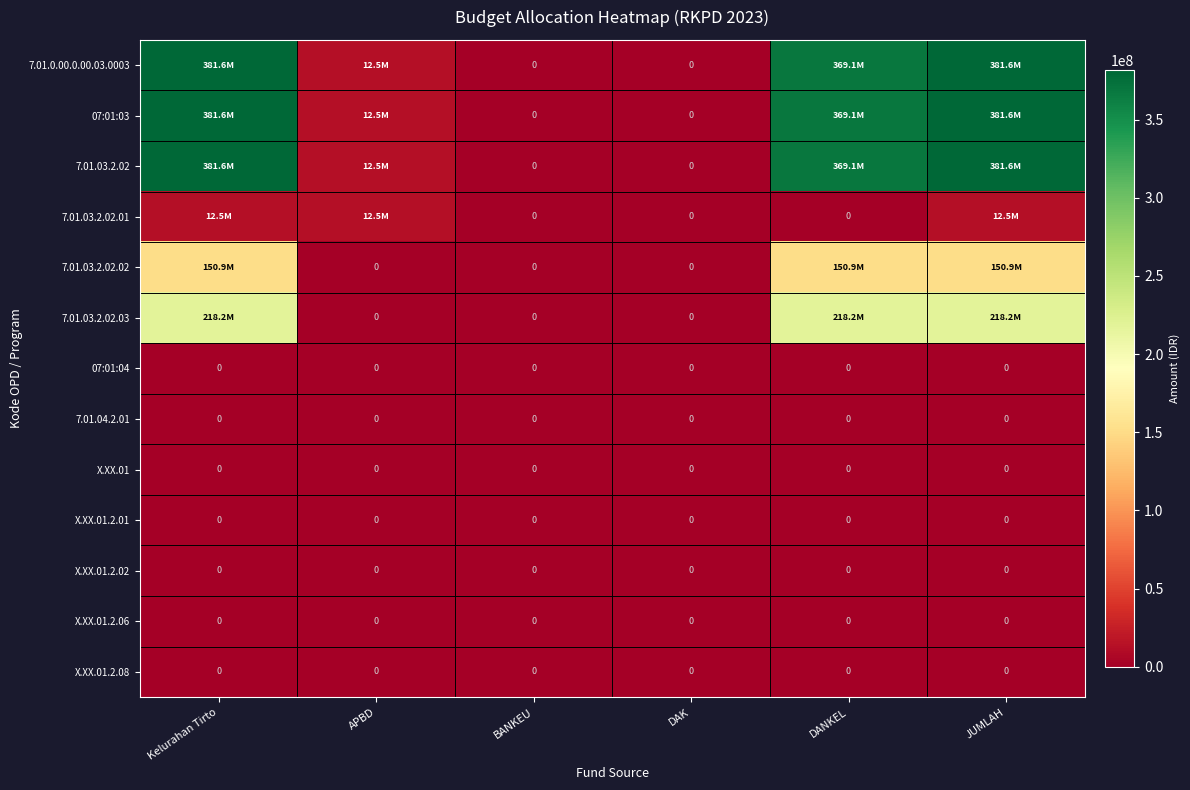

The X.XX.01 series shows 0 at DANKEL. True or false?

True